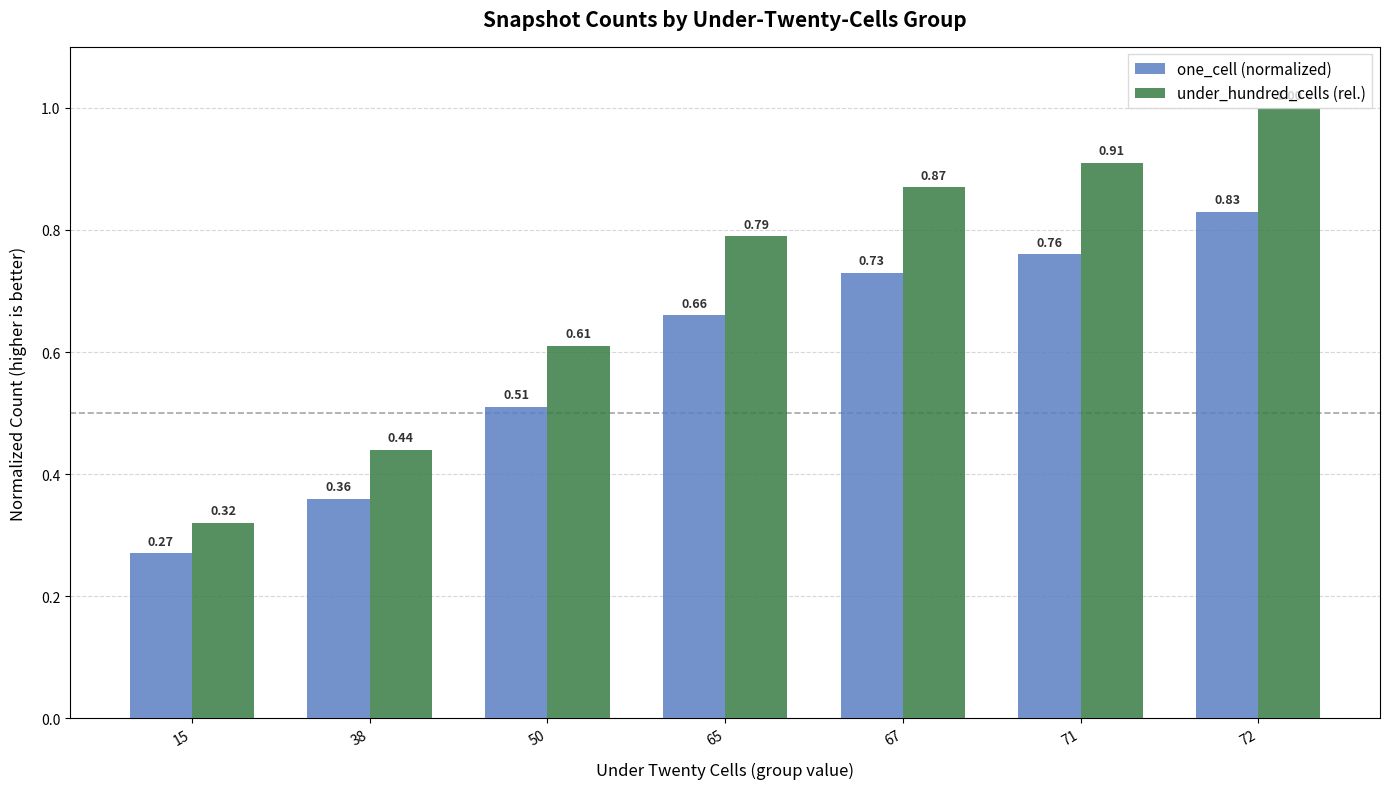

Count the number of categories in the chart.

7